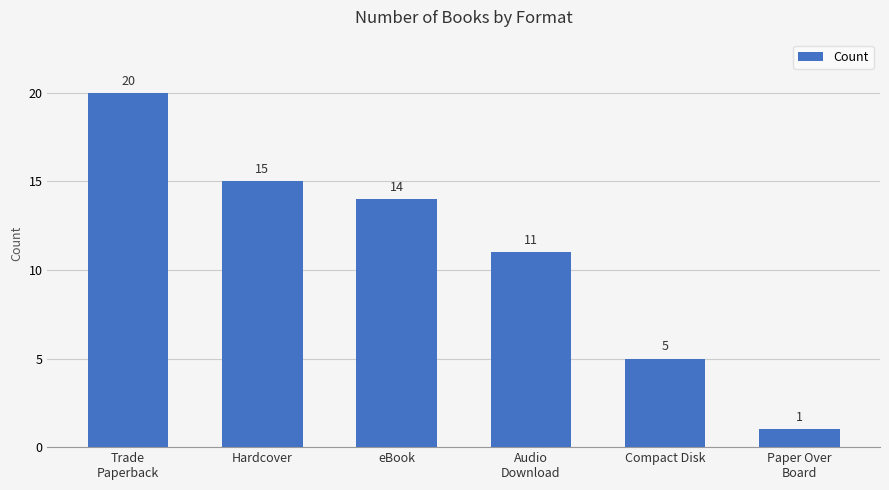

What is the maximum value shown in the chart?

20